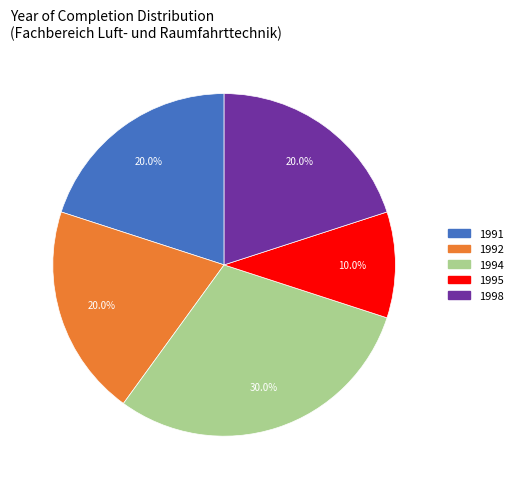

What is the ratio of the value at 1998 to the value at 1991?

1.0